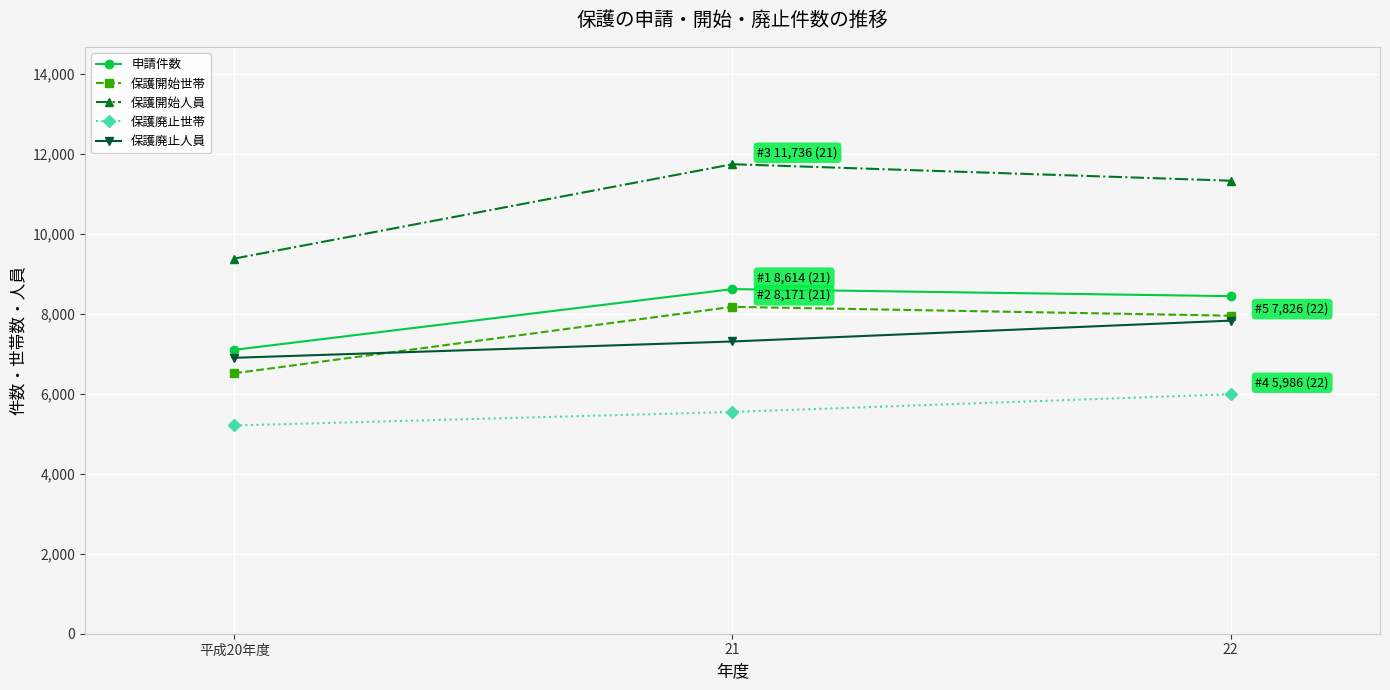

How many series are shown in this chart?

5